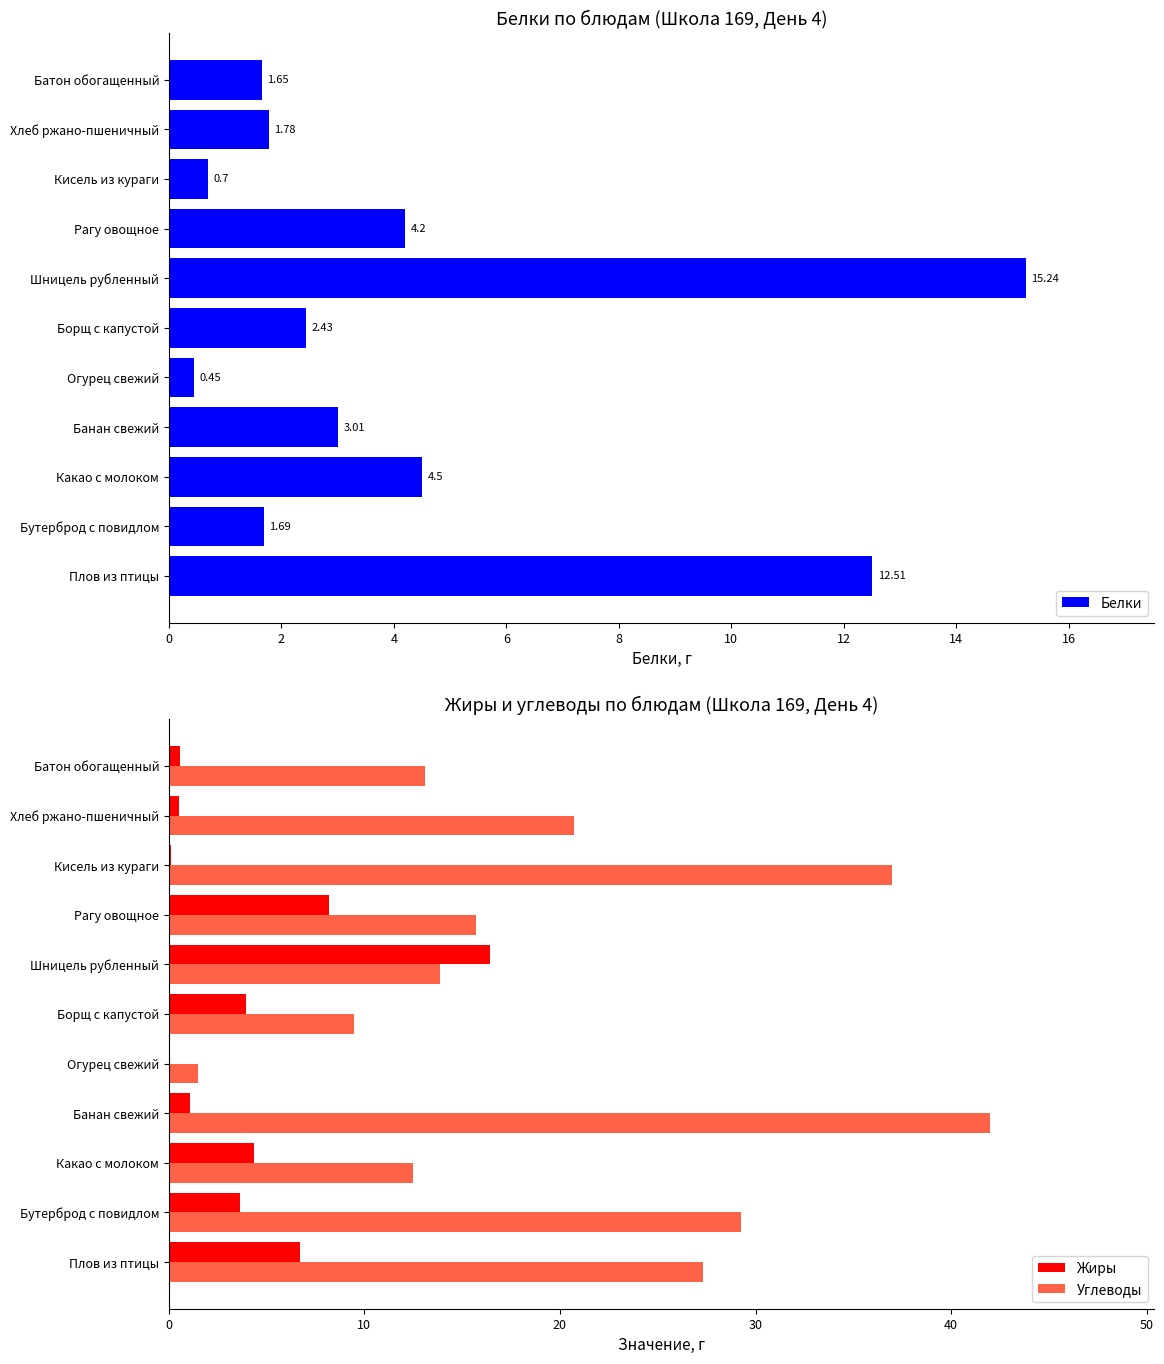

What is the difference between the maximum and minimum values in the Углеводы series?

40.5